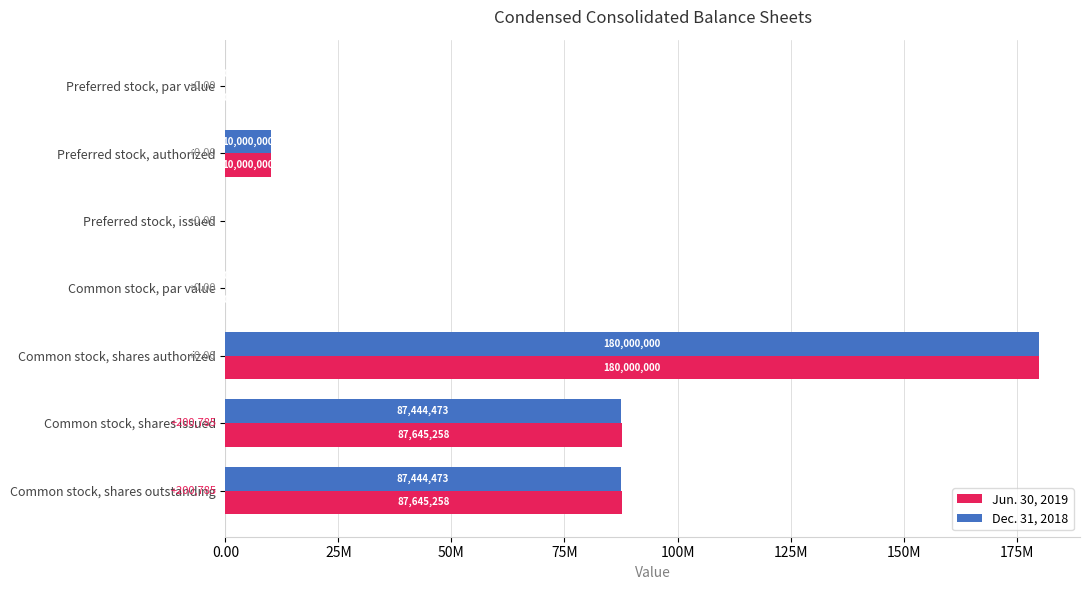

What are all the series names shown in the legend?

Jun. 30, 2019, Dec. 31, 2018